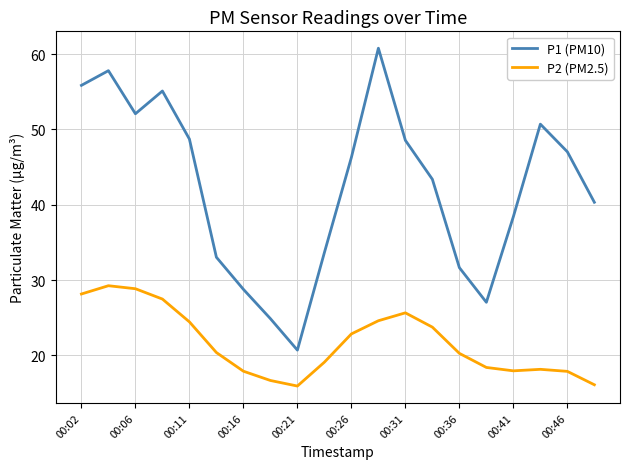

What is the greatest value displayed?

60.8